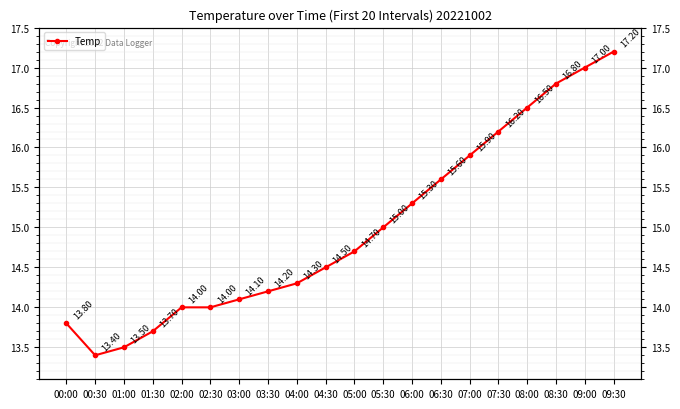

What is the difference between the values at 04:00 and 08:00?

2.2